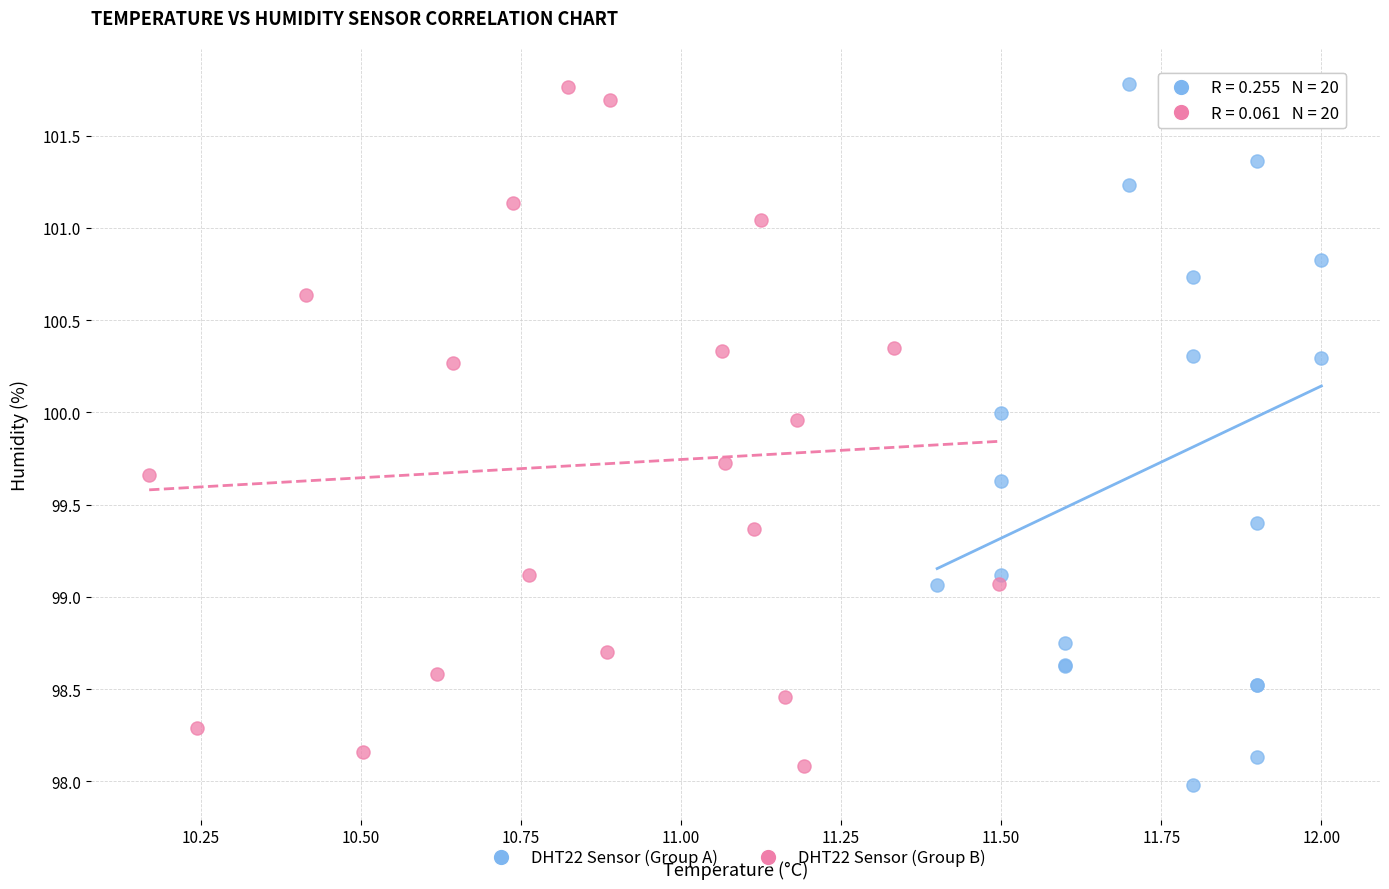

Which series reaches the minimum Y coordinate?

DHT22 Sensor (Group A)